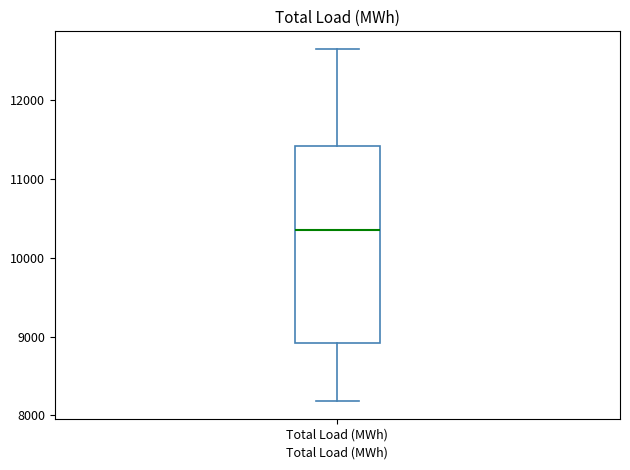

Transcribe this box plot: give where the median line is, the range the box spans, and where the two whiskers end, as read against the y-axis. The values are not printed on the chart, so give them approximately, as read against the axis.

median 10300, box 8900 to 11400, whiskers 8200 to 12600